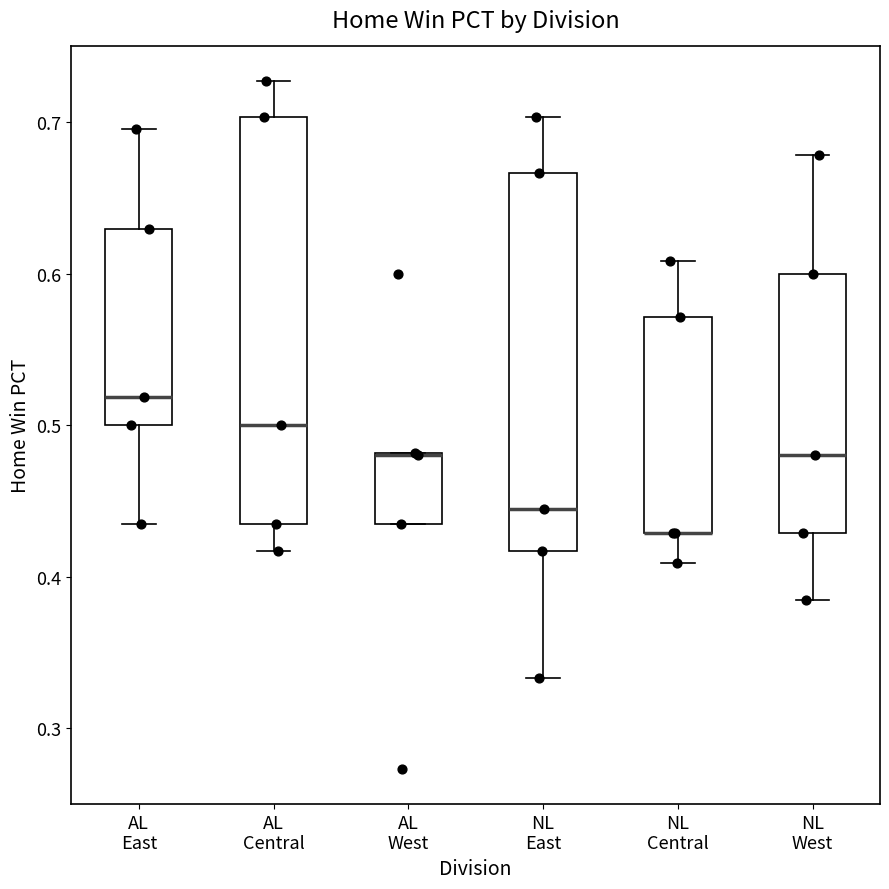

Reading left to right, transcribe this box plot: for each box, give where its median line is, the range the box spans, and where its two whiskers end, as read against the y-axis. The values are not printed on the chart, so give them approximately, as read against the axis.

AL East: median 0.52, box 0.50 to 0.63, whiskers 0.43 to 0.70
AL Central: median 0.50, box 0.43 to 0.70, whiskers 0.42 to 0.73
AL West: median 0.48 (drawn on the box's upper edge), box 0.43 to 0.48, whiskers 0.43 to 0.48
NL East: median 0.44, box 0.42 to 0.67, whiskers 0.33 to 0.70
NL Central: median 0.43 (drawn on the box's lower edge), box 0.43 to 0.57, whiskers 0.41 to 0.61
NL West: median 0.48, box 0.43 to 0.60, whiskers 0.38 to 0.68